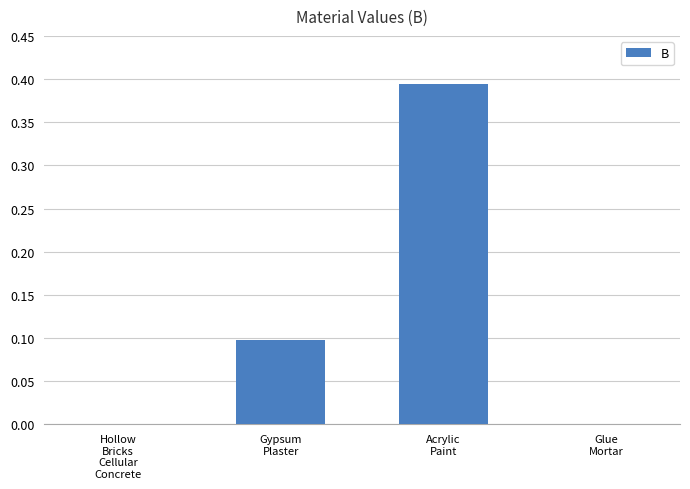

Which label corresponds to the largest value in the chart?

Acrylic
Paint